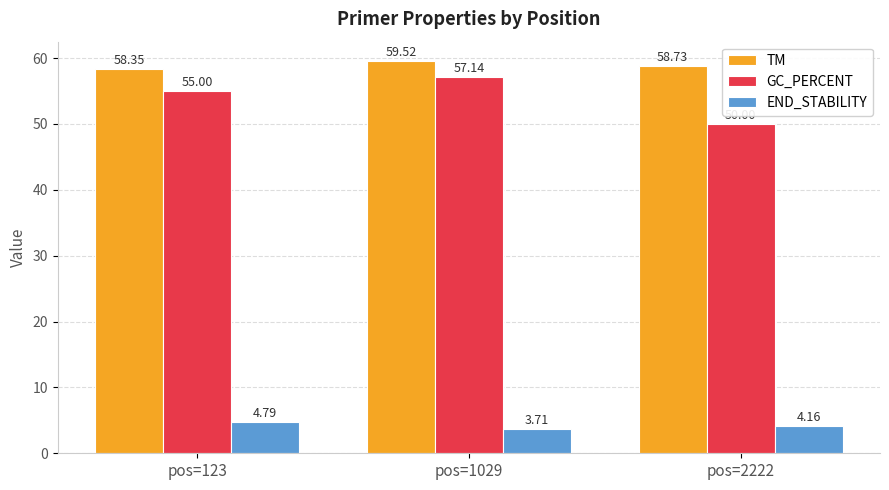

Is it true that END_STABILITY equals 7.2 at pos=2222?

False